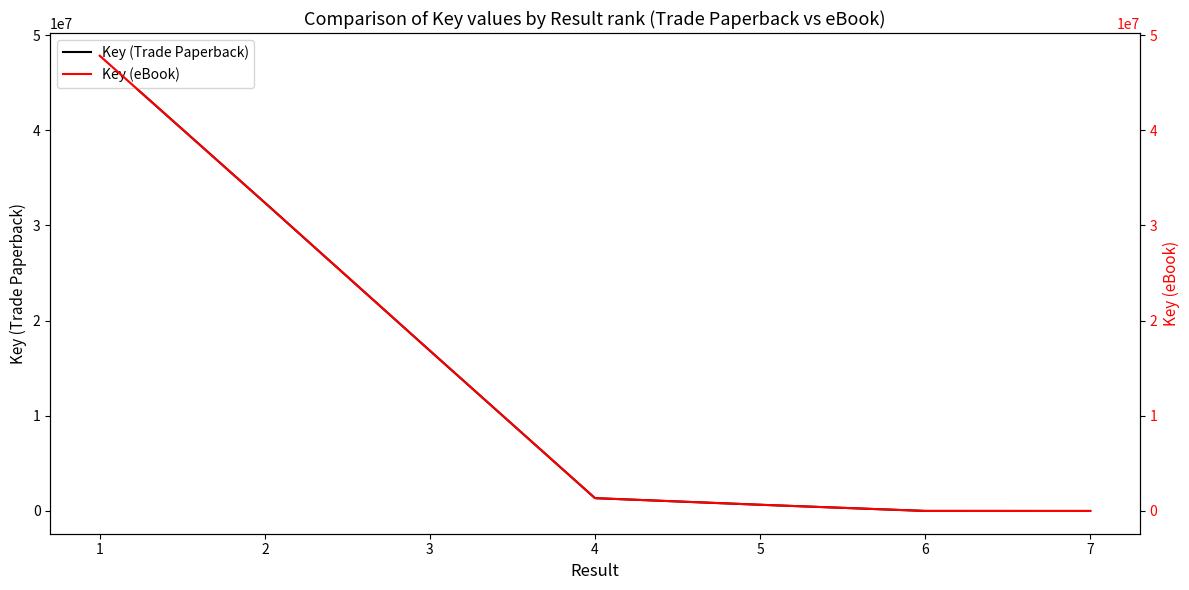

Does the chart have visible grid lines?

No